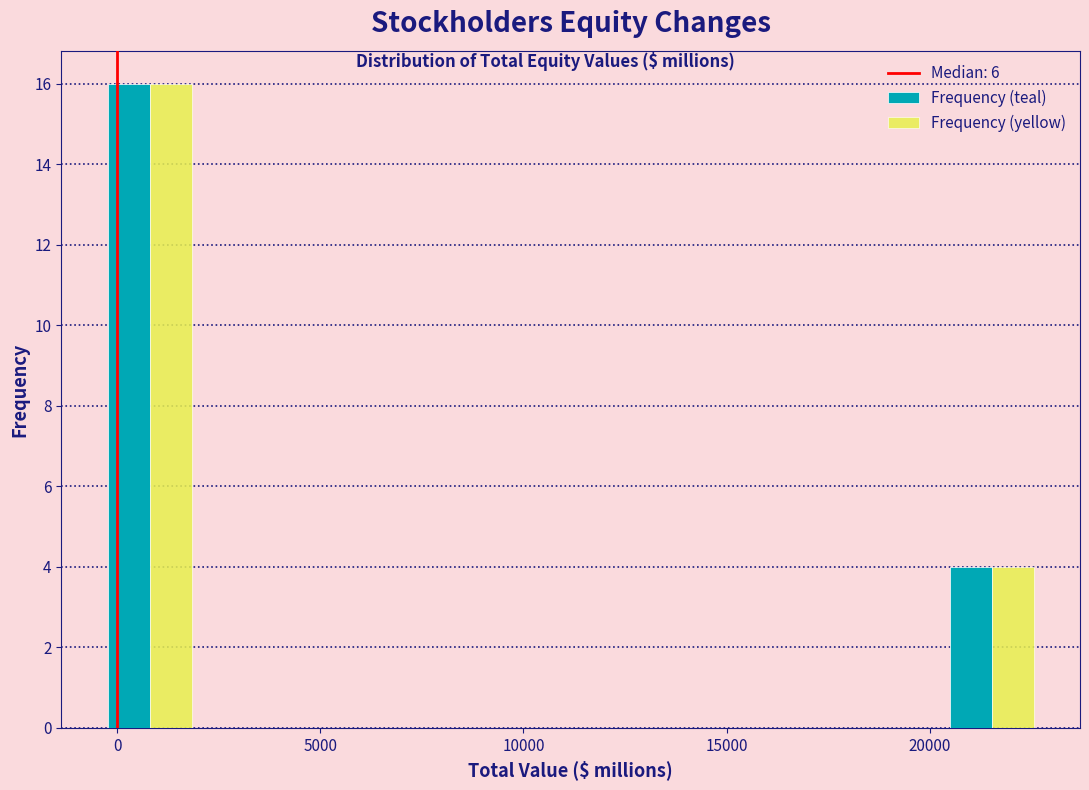

Reading left to right, list every range on the x-axis with the height of the bar of each series over it. Neither the bar edges nor the heights are printed on the chart, so give them approximately, as read against the axes.

-500 to 2000: Frequency (teal)=16	Frequency (yellow)=16
2000 to 4500: Frequency (teal)=0	Frequency (yellow)=0
4500 to 6500: Frequency (teal)=0	Frequency (yellow)=0
6500 to 9000: Frequency (teal)=0	Frequency (yellow)=0
9000 to 11000: Frequency (teal)=0	Frequency (yellow)=0
11000 to 13500: Frequency (teal)=0	Frequency (yellow)=0
13500 to 16000: Frequency (teal)=0	Frequency (yellow)=0
16000 to 18000: Frequency (teal)=0	Frequency (yellow)=0
18000 to 20500: Frequency (teal)=0	Frequency (yellow)=0
20500 to 22500: Frequency (teal)=4	Frequency (yellow)=4